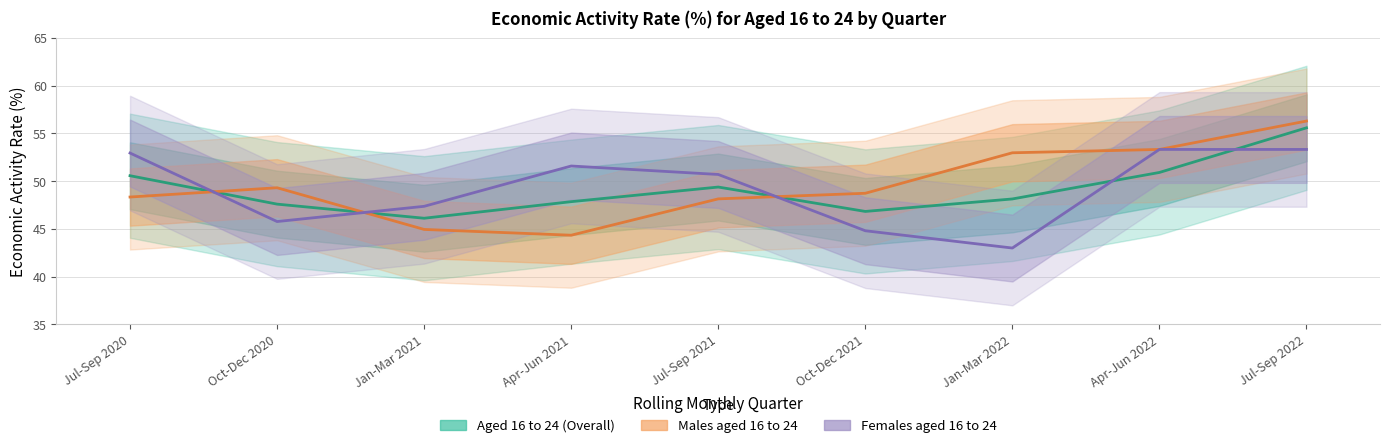

Which category has the lowest value in the Males aged 16 to 24 economic activity rate (%) series?

Apr-Jun 2021